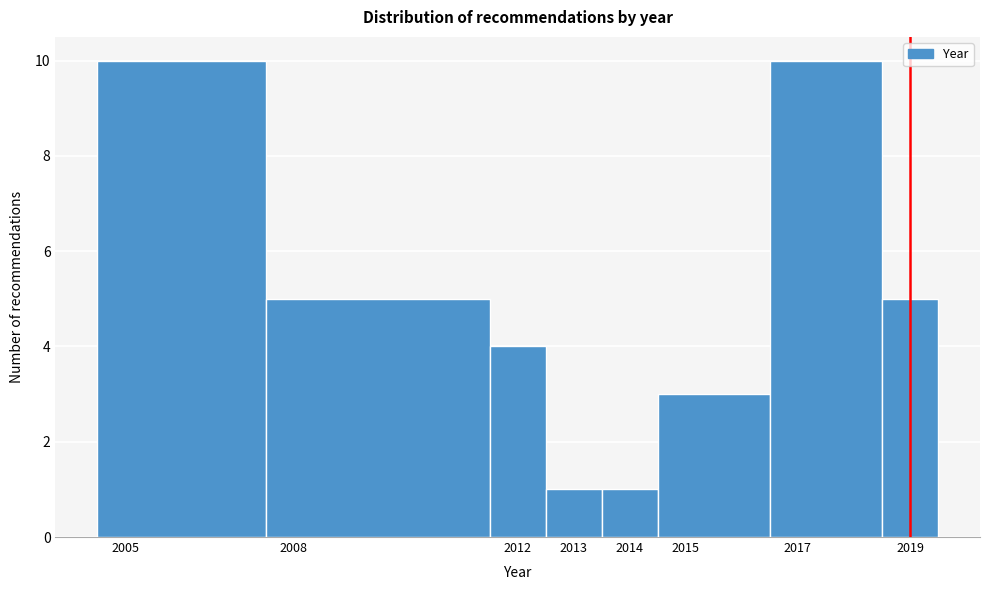

Reading left to right, list every bar in this chart as the range it spans on the x-axis followed by its height. The values are not printed on the chart, so give them approximately, as read against the axis.

2004.5 to 2007.5: 10
2007.5 to 2011.5: 5
2011.5 to 2012.5: 4
2012.5 to 2013.5: 1
2013.5 to 2014.5: 1
2014.5 to 2016.5: 3
2016.5 to 2018.5: 10
2018.5 to 2019.5: 5